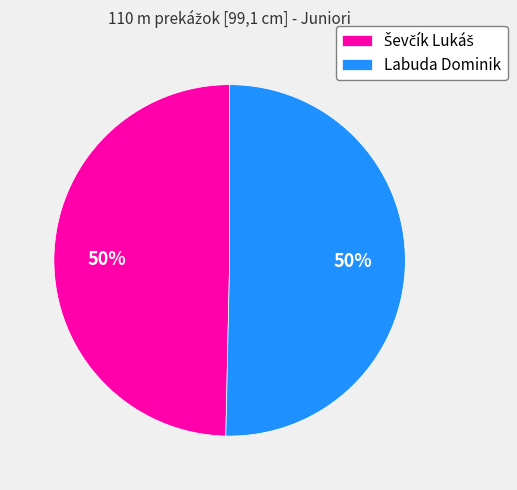

Is it true that Labuda Dominik is 50% of the pie?

True